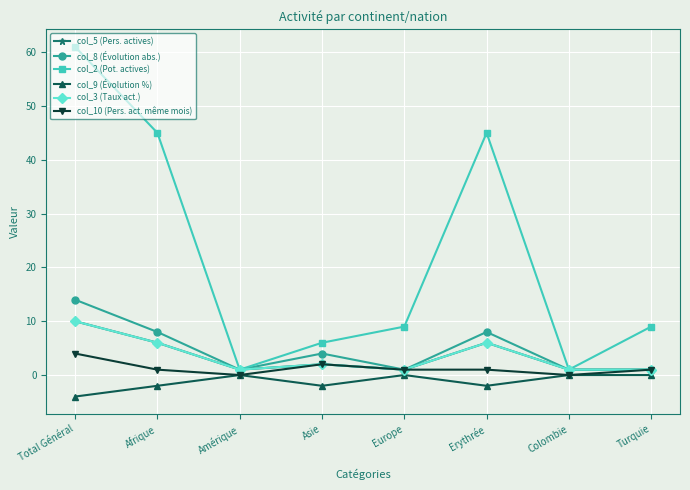

Where does the col_5 (Pers. actives) series first go above 2?

Total Général